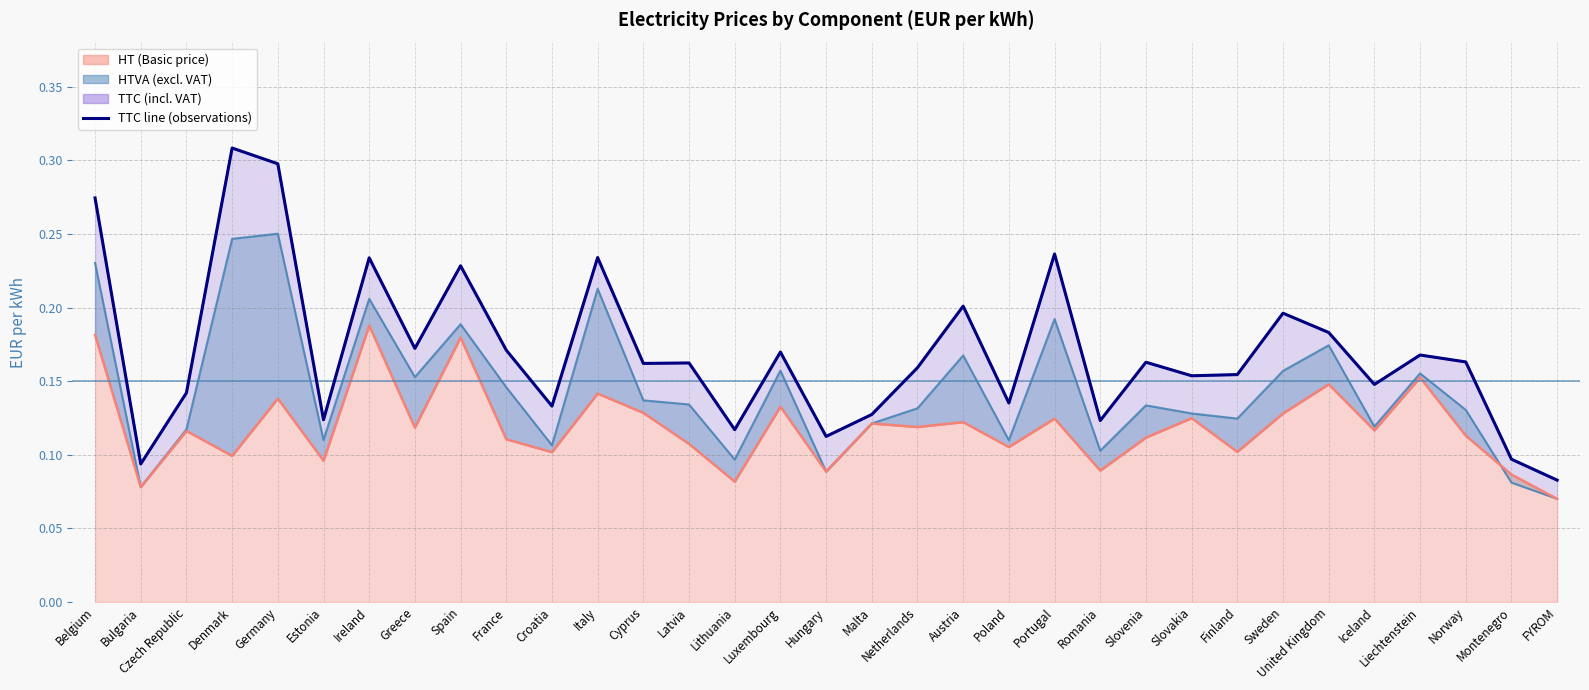

At which category does the chart reach its peak across all series?

Denmark